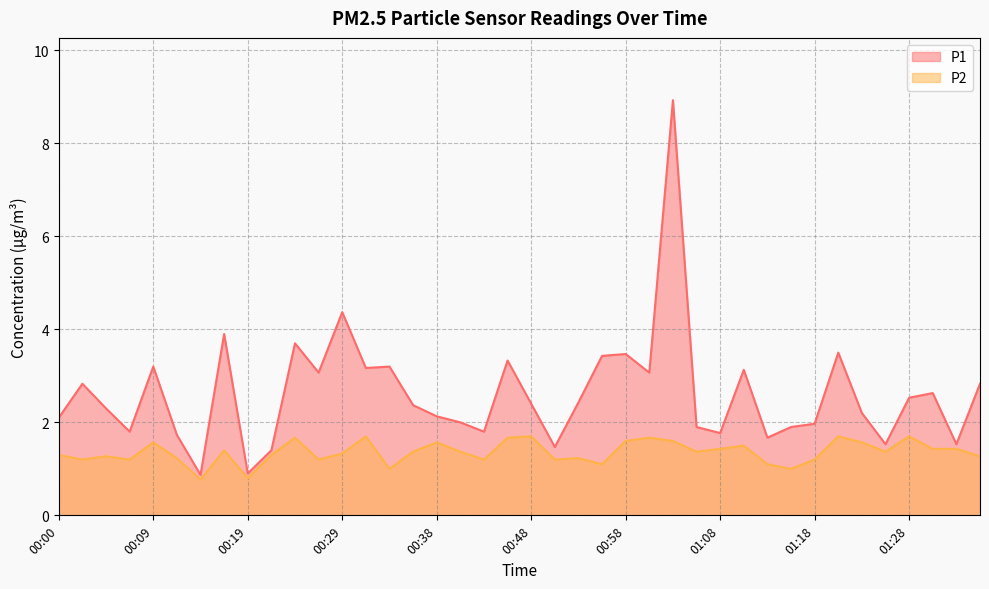

The P1 series shows 3.1 at 00:00. True or false?

False